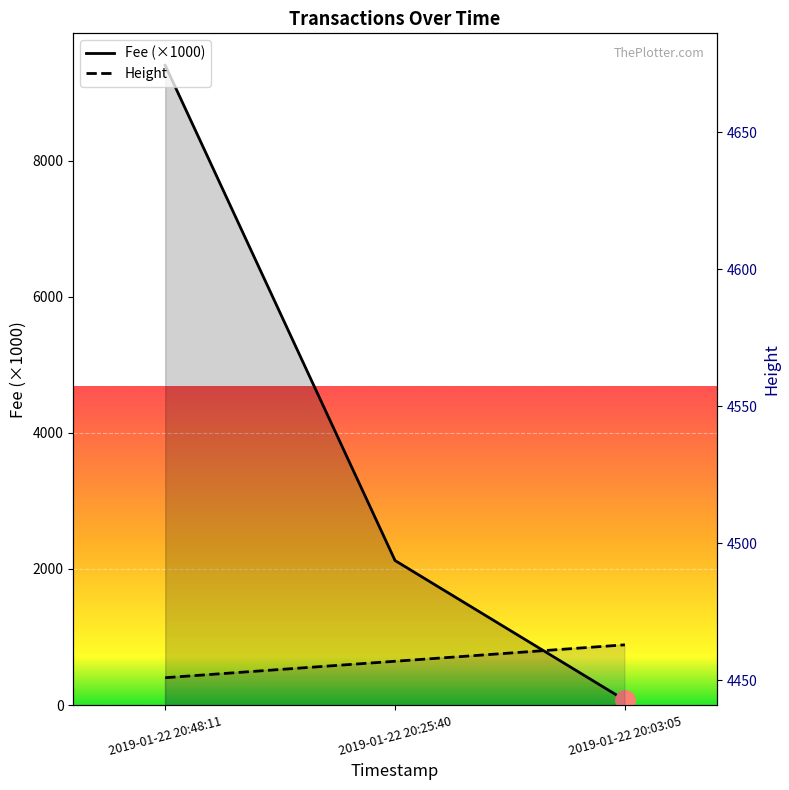

How many values are between 4451 and 4463?

3